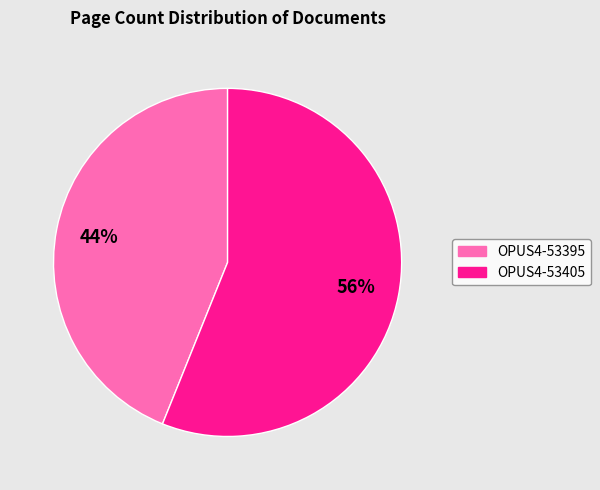

Which category has the biggest portion of the pie?

OPUS4-53405